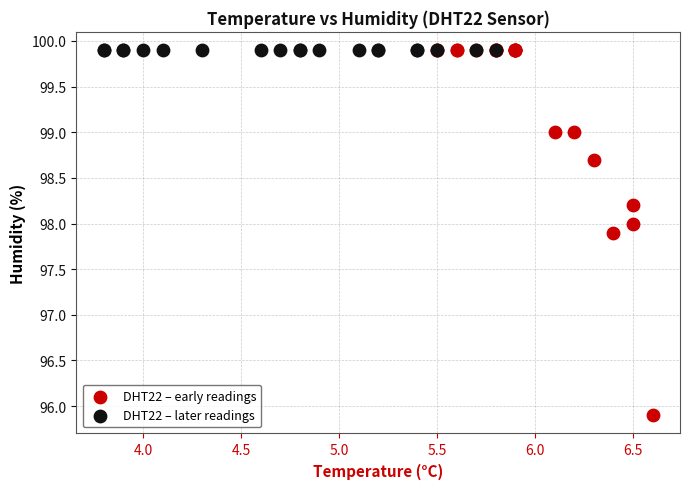

Which series contains the lowest Y value?

DHT22 – early readings